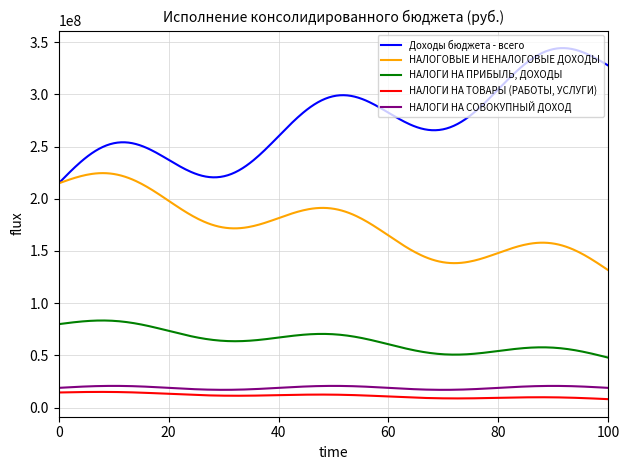

Rank the series by their maximum value, from highest to lowest.

Доходы бюджета - всего, НАЛОГОВЫЕ И НЕНАЛОГОВЫЕ ДОХОДЫ, НАЛОГИ НА ПРИБЫЛЬ, ДОХОДЫ, НАЛОГИ НА СОВОКУПНЫЙ ДОХОД, НАЛОГИ НА ТОВАРЫ (РАБОТЫ, УСЛУГИ)